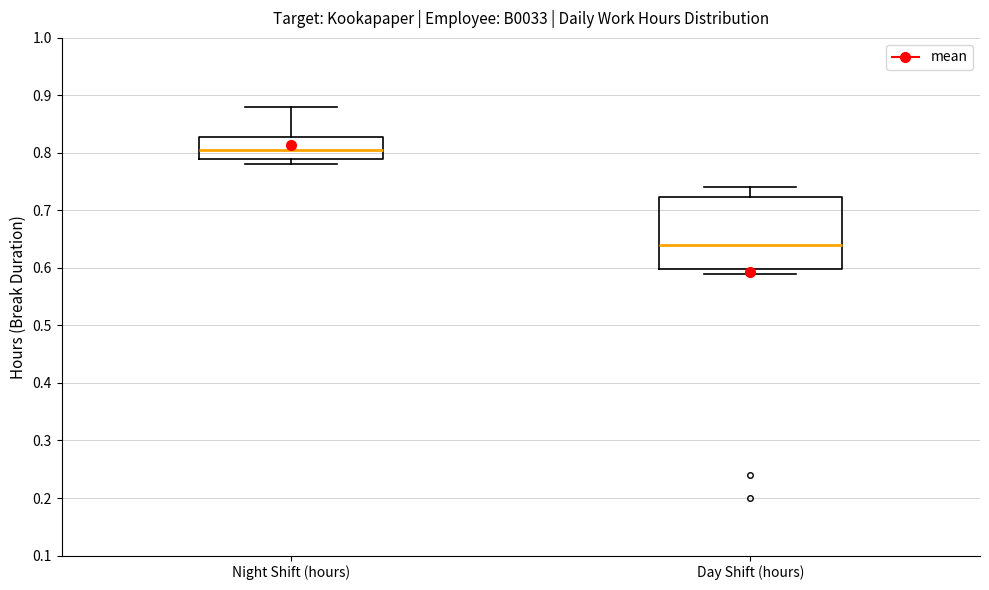

Which box has the highest median line?

Night Shift (hours)